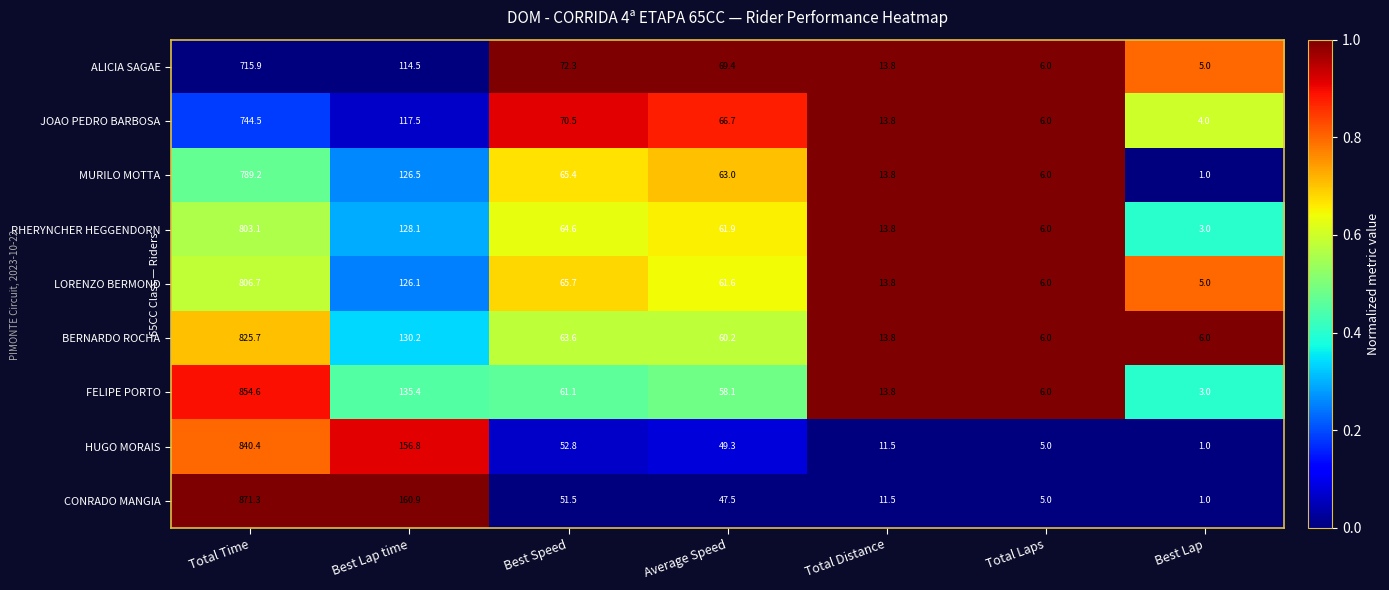

True or false: CONRADO MANGIA has a value of 5.0 at Total Laps.

True